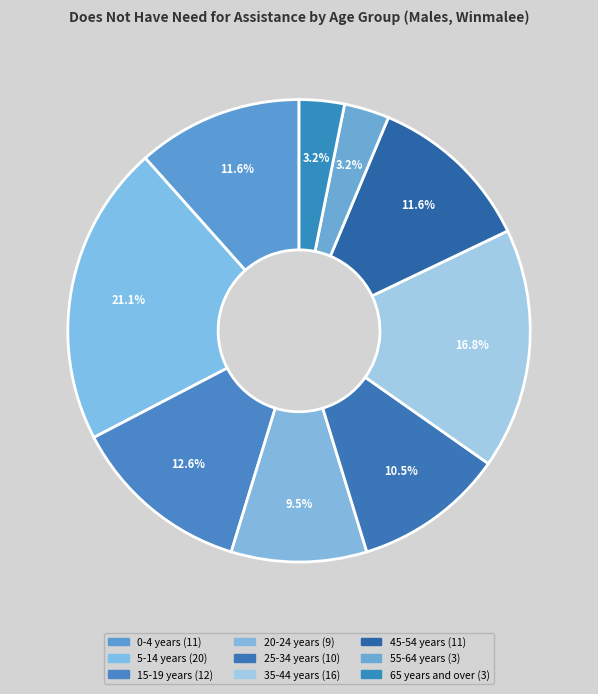

Between 65 years and over and 45-54 years, which is larger?

45-54 years